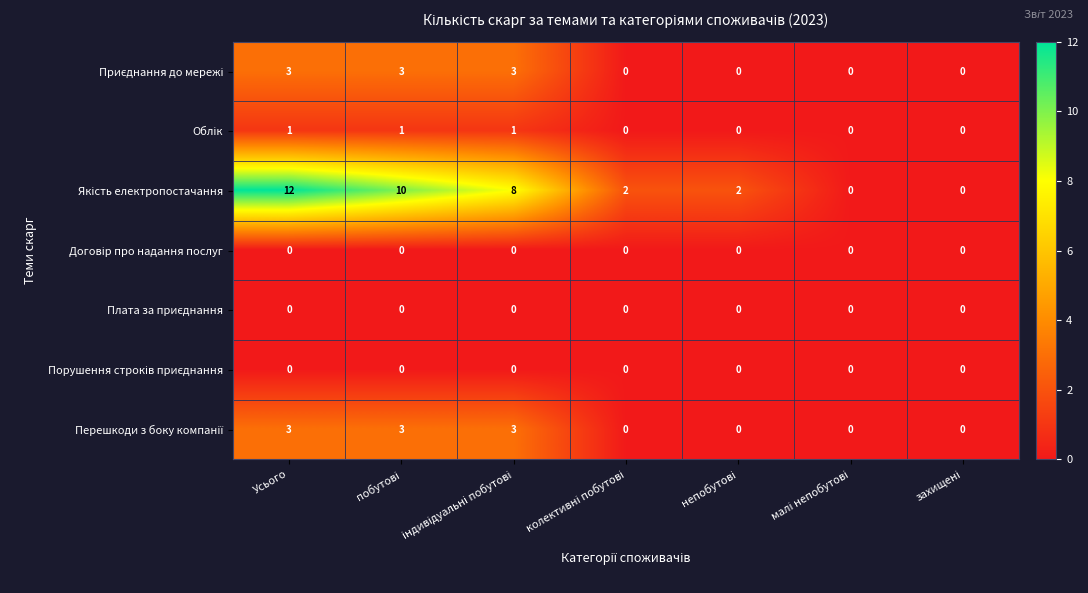

What is the greatest value displayed?

12